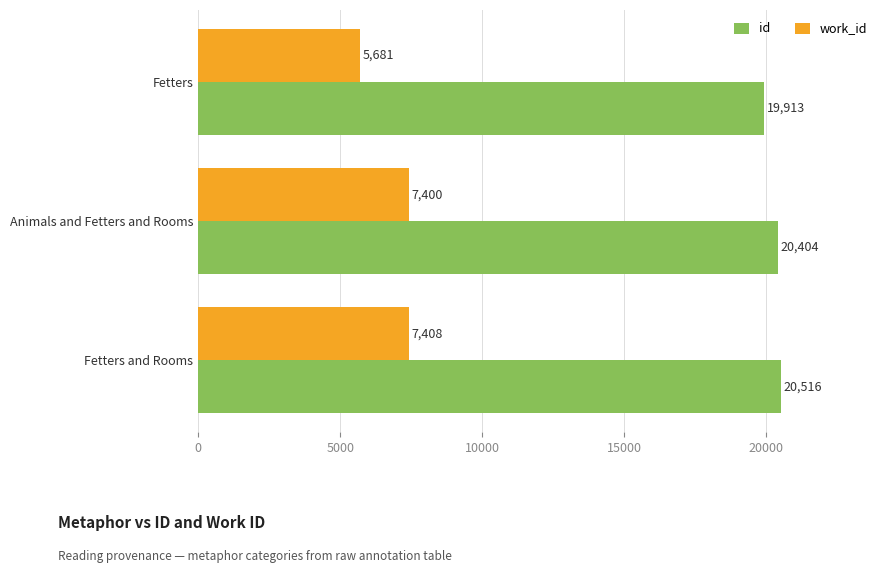

At which label is work_id closest to 6544?

Animals and Fetters and Rooms